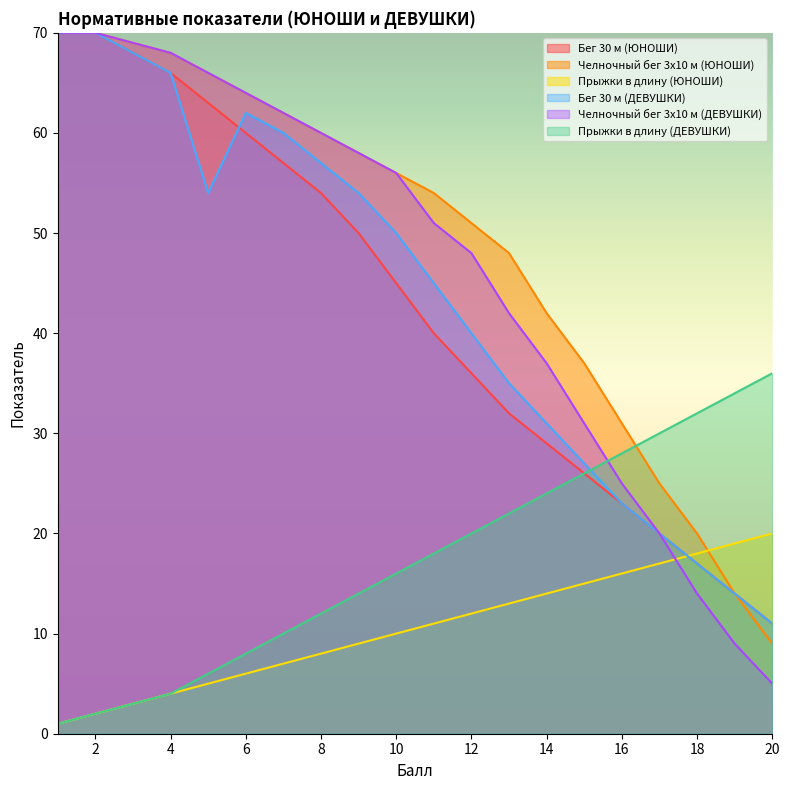

True or false: Челночный бег 3x10 м (ДЕВУШКИ) has a value of 60 at 8.

True